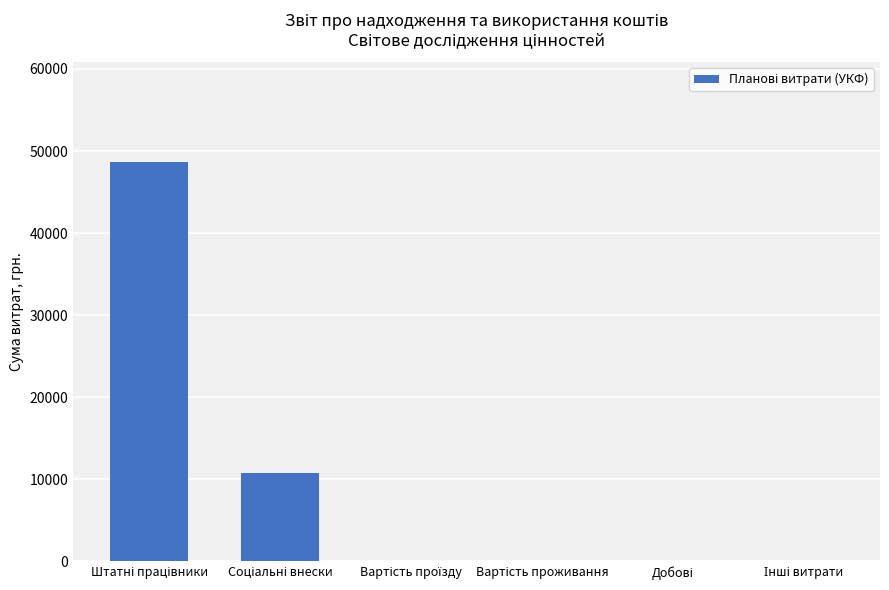

What is the sum of all values?

59410.8